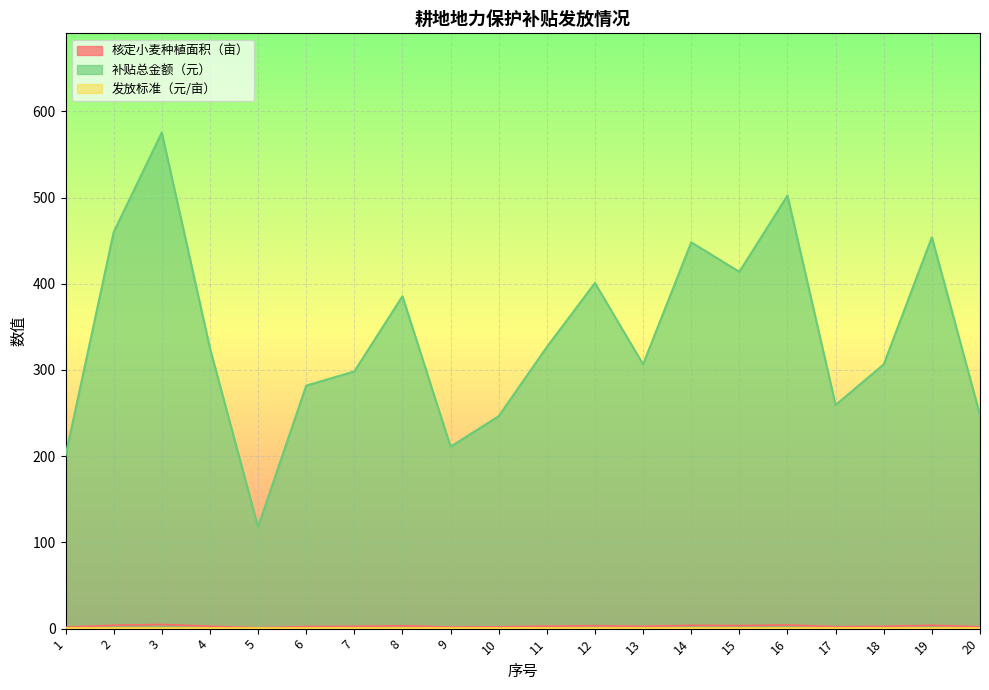

Which series has the largest total across all categories?

补贴总金额（元）